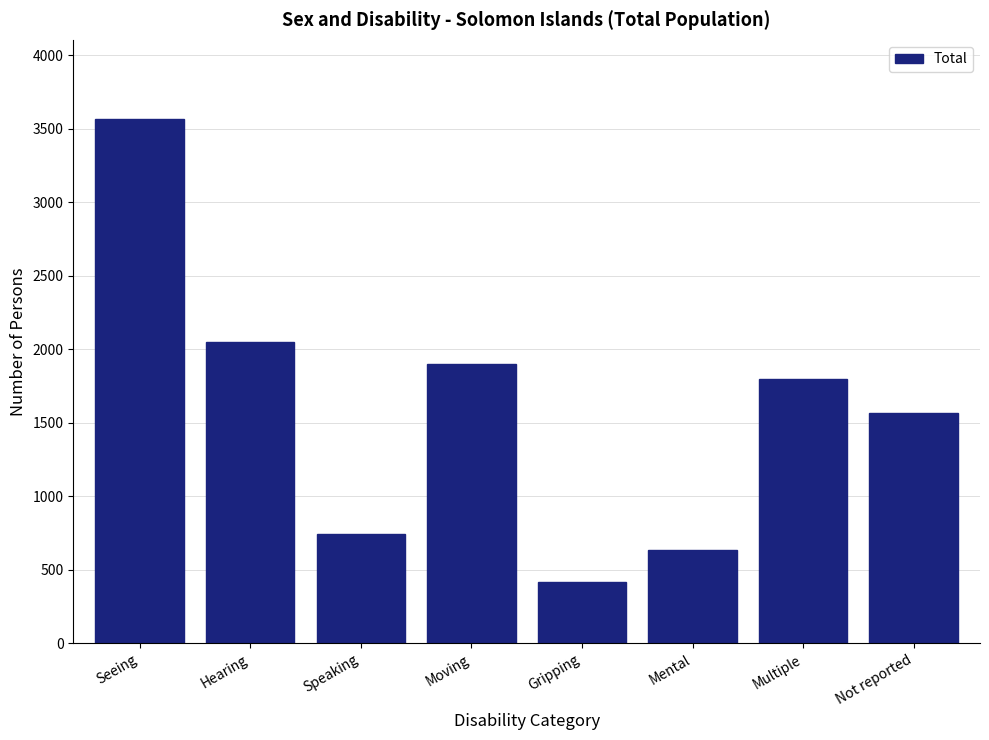

Reading right to left, list all the values displayed in this chart.

Not reported=1569	Multiple=1796	Mental=634	Gripping=417	Moving=1899	Speaking=743	Hearing=2049	Seeing=3568